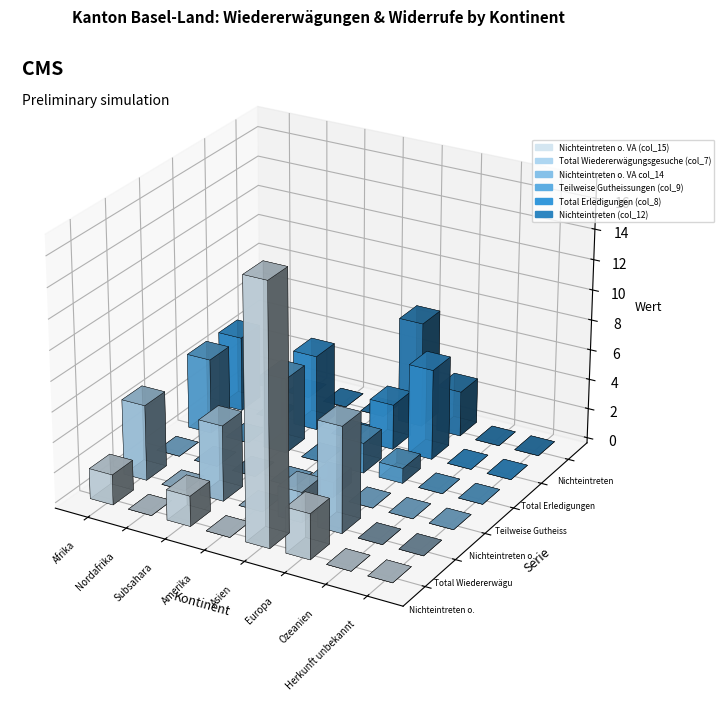

Does the chart contain any negative values?

No